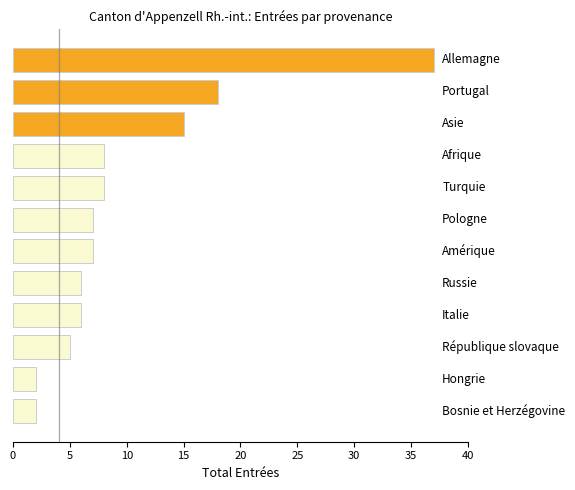

Reading top to bottom, transcribe all the data shown in this chart.

37	18	15	8	8	7	7	6	6	5	2	2